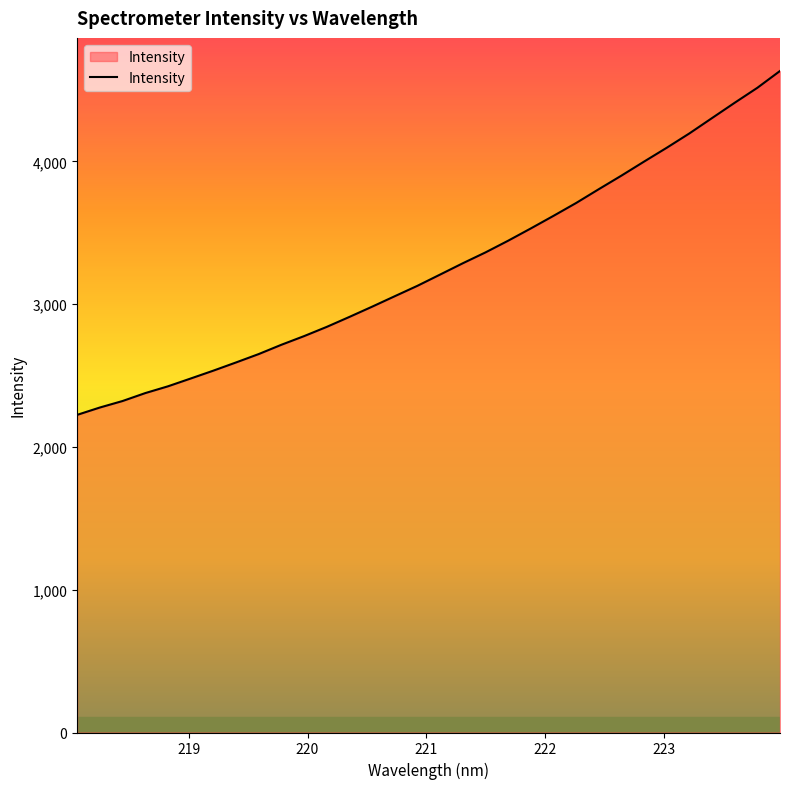

What is the difference between the maximum and minimum values?

2408.5